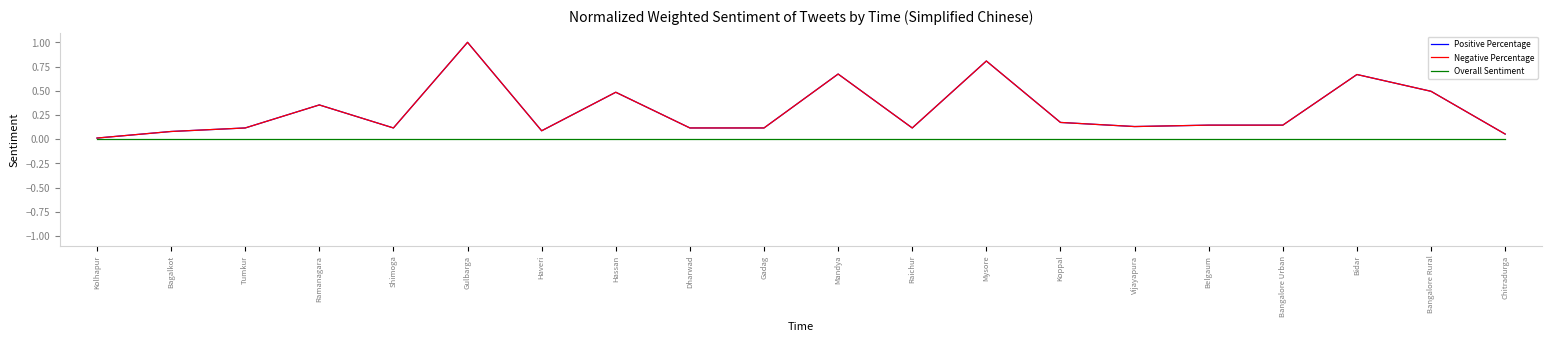

Is this an area chart (filled region under the line)?

No